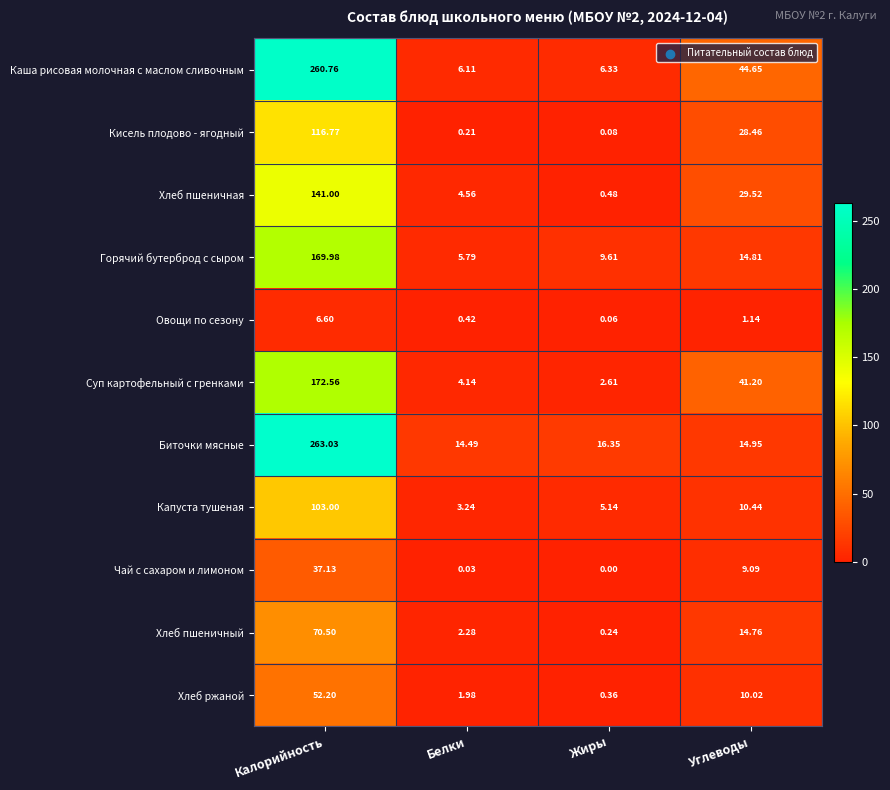

Which series has the largest range (max minus min)?

Каша рисовая молочная с маслом сливочным